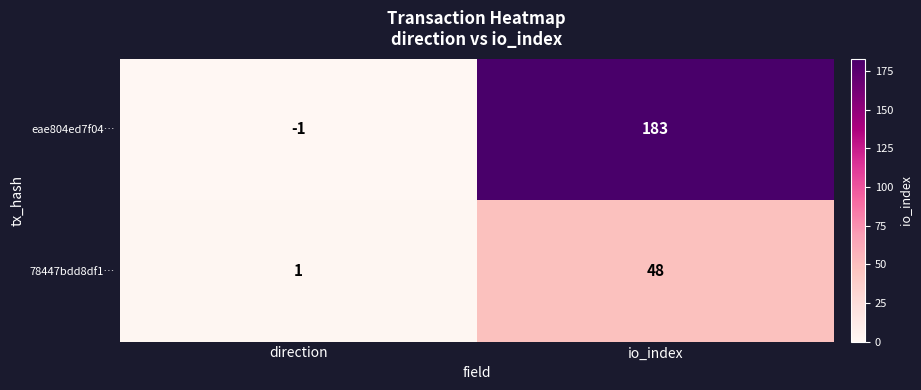

The value of eae804ed7f04… at io_index is 183. True or false?

True